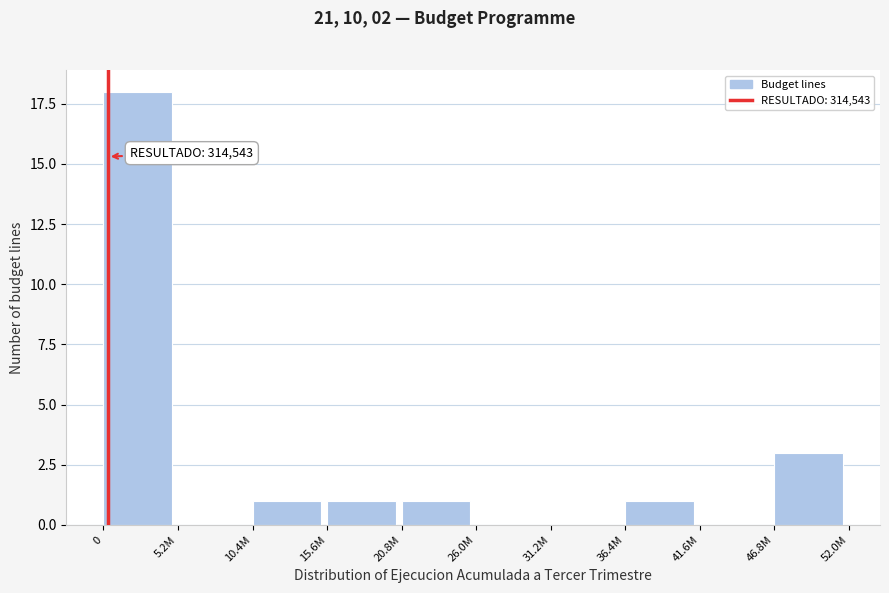

Reading right to left, extract all data points from this chart.

46.8M=3	41.6M=0	36.4M=1	31.2M=0	26.0M=0	20.8M=1	15.6M=1	10.4M=1	5.2M=0	0=18